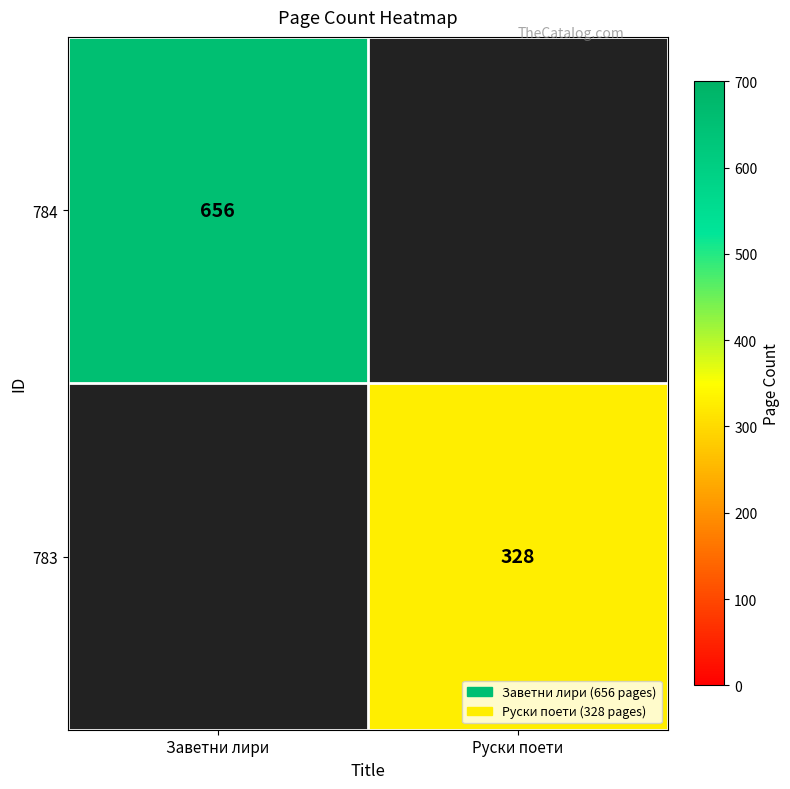

The 783 series shows 110 at Руски поети. True or false?

False